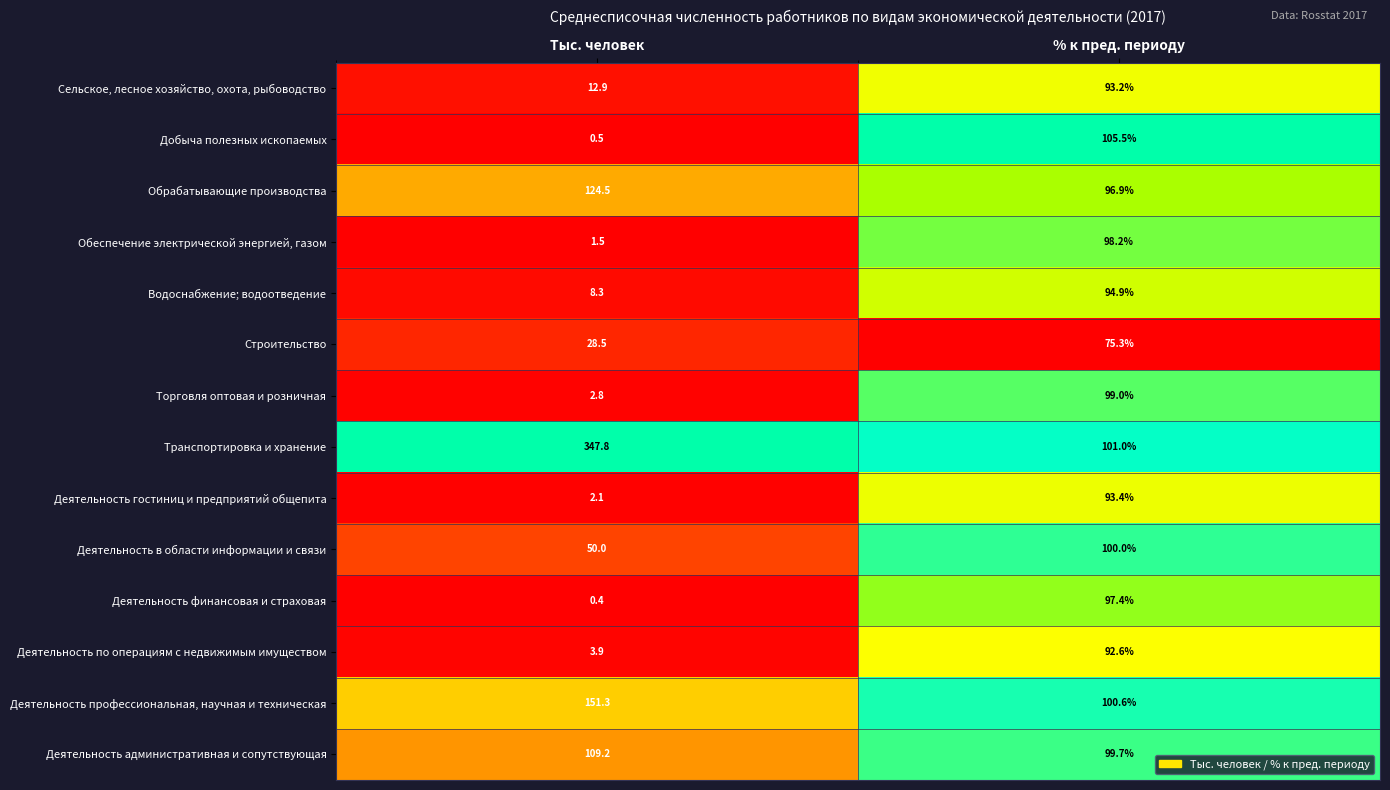

True or false: Деятельность по операциям с недвижимым имуществом has a value of 6.1 at Тыс. человек.

False